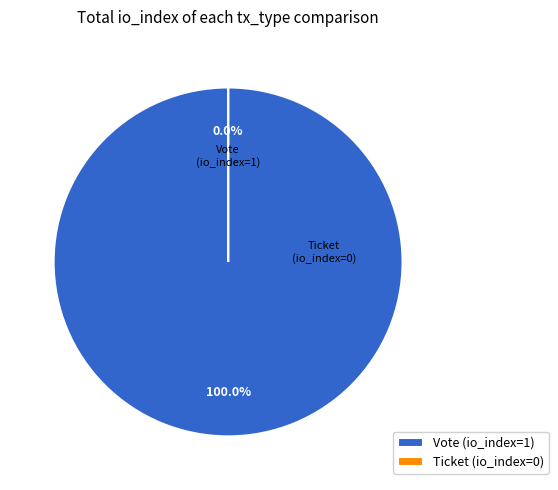

Does Ticket (io_index=0) represent more than half of the total?

No